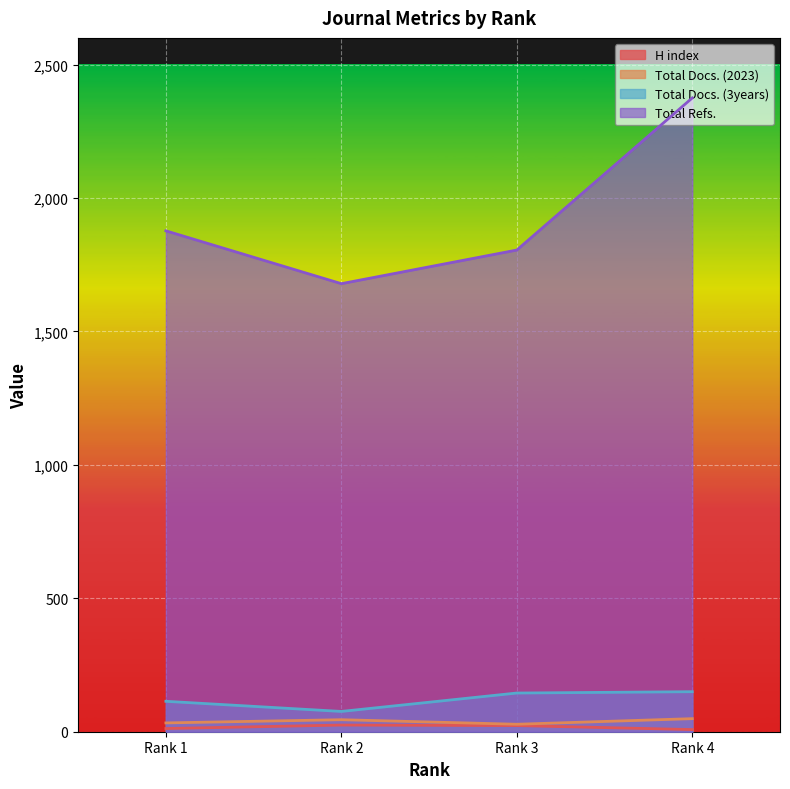

List the labels in order of Total Refs. value, smallest first.

Rank 2, Rank 3, Rank 1, Rank 4